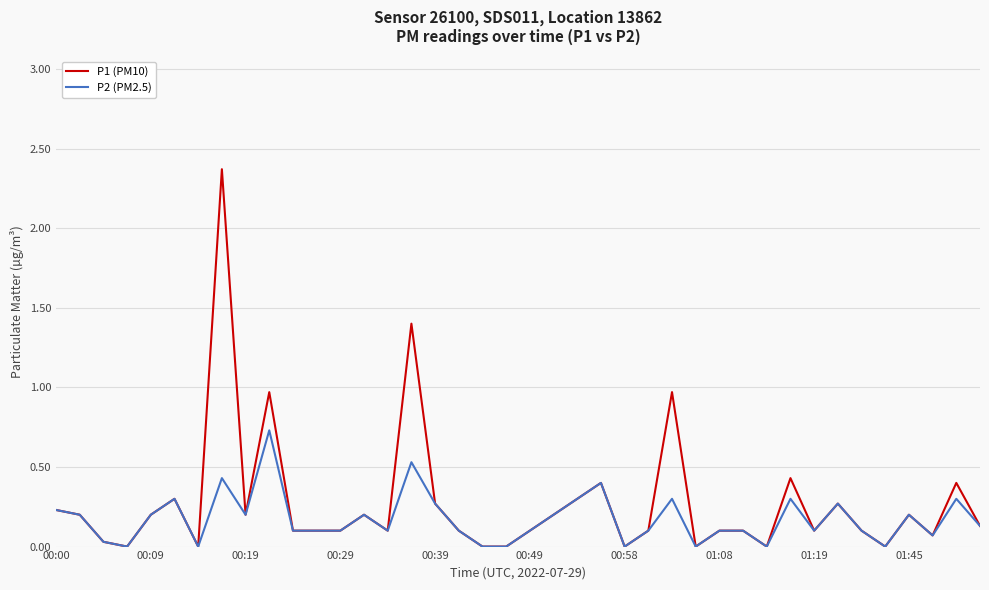

Which series has the widest spread of values?

P1 (PM10)